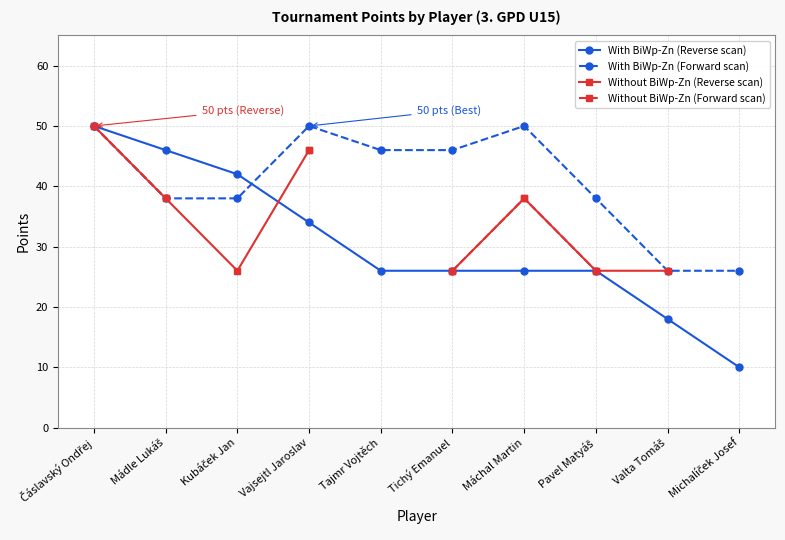

What is the highest value of the With BiWp-Zn (Forward scan) series?

50